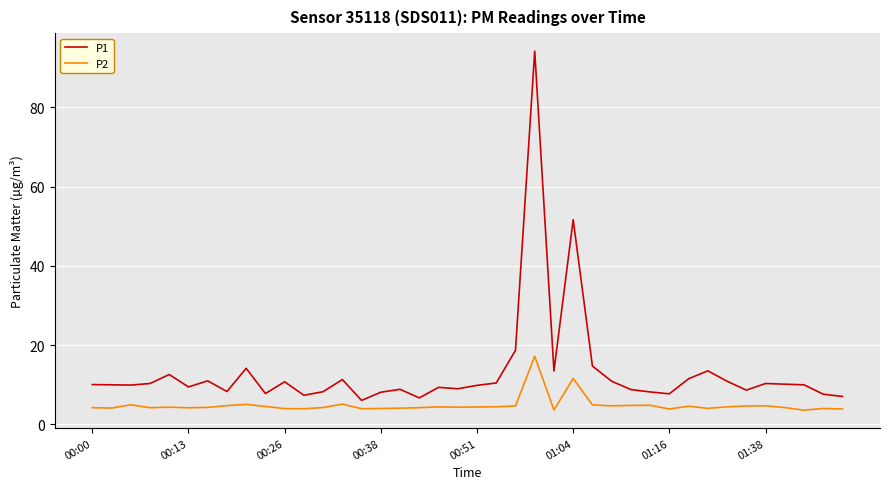

How many lines are shown in the chart?

2